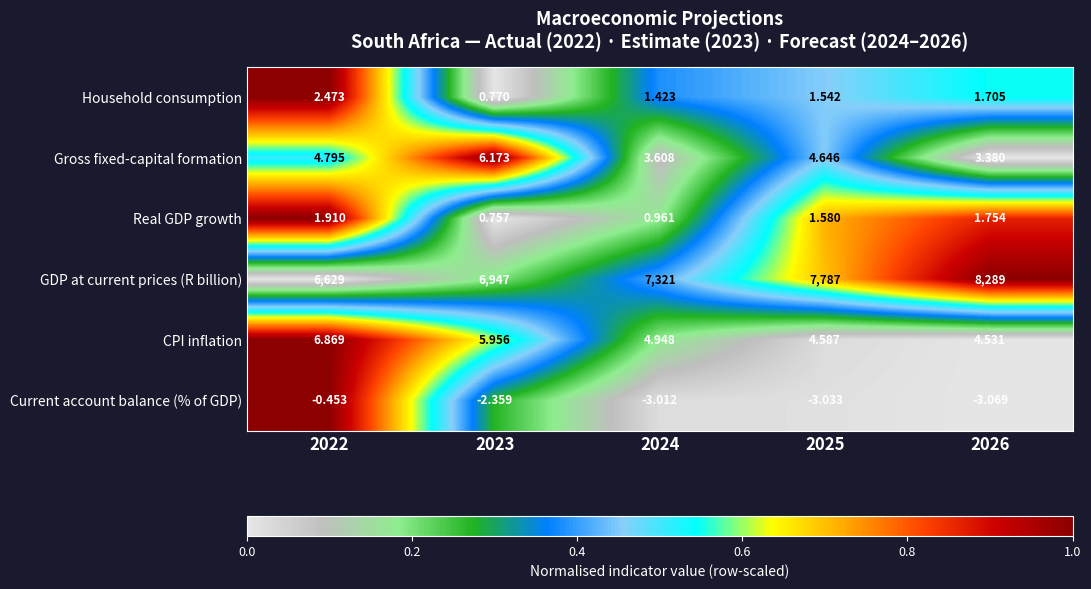

Rank the series by their maximum value, from highest to lowest.

GDP at current prices (R billion), CPI inflation, Gross fixed-capital formation, Household consumption, Real GDP growth, Current account balance (% of GDP)